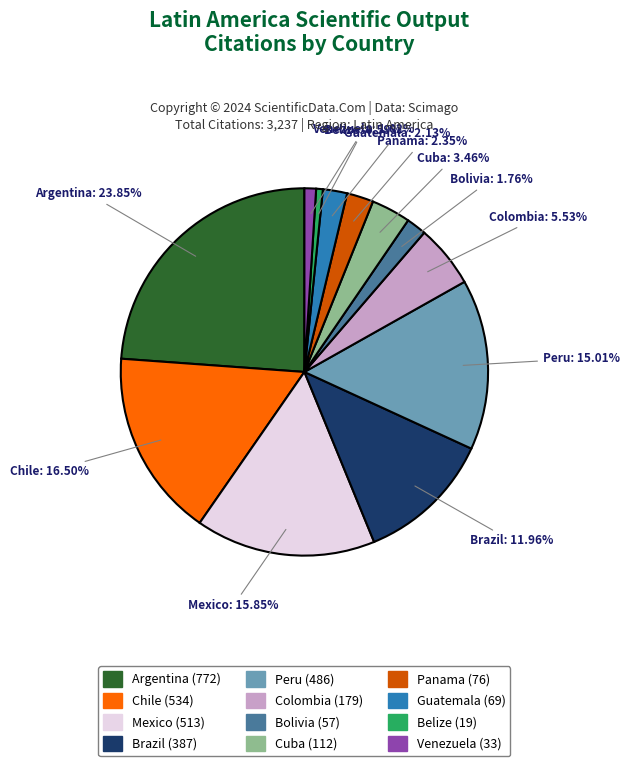

Is there any slice that represents more than half of the pie?

No